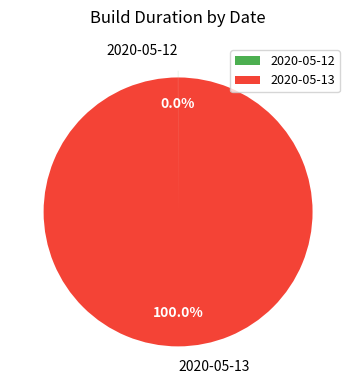

Is there any slice that represents more than half of the pie?

Yes